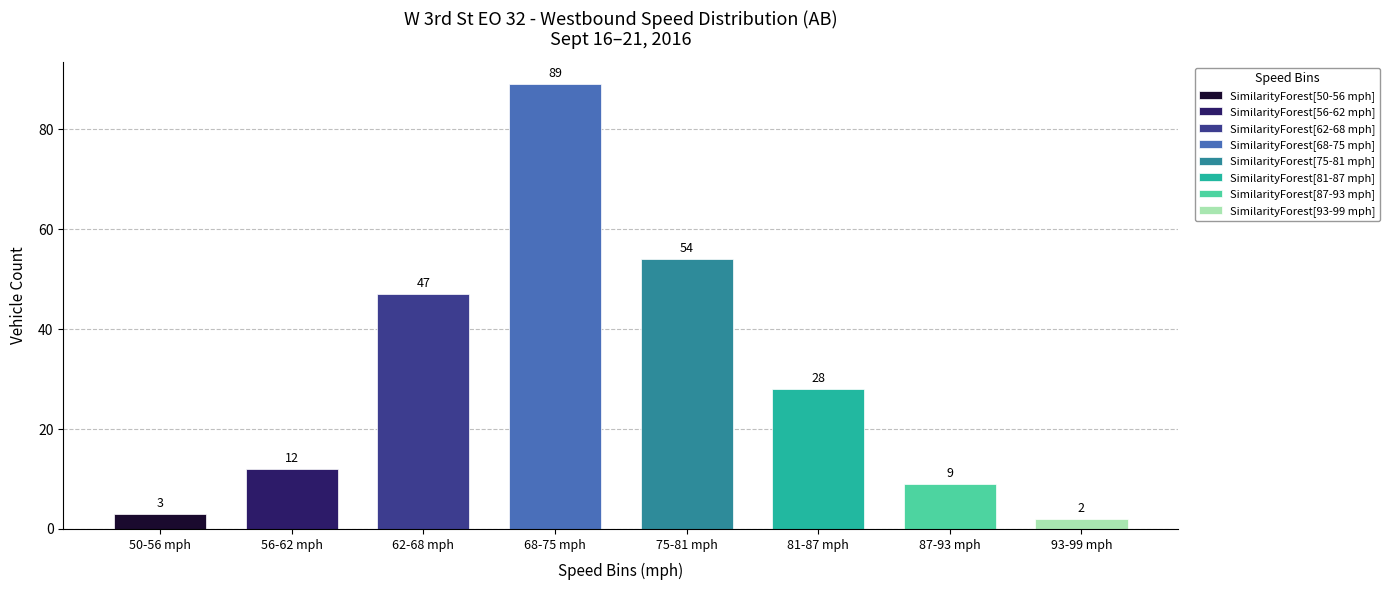

At which label does the data first exceed 2?

50-56 mph